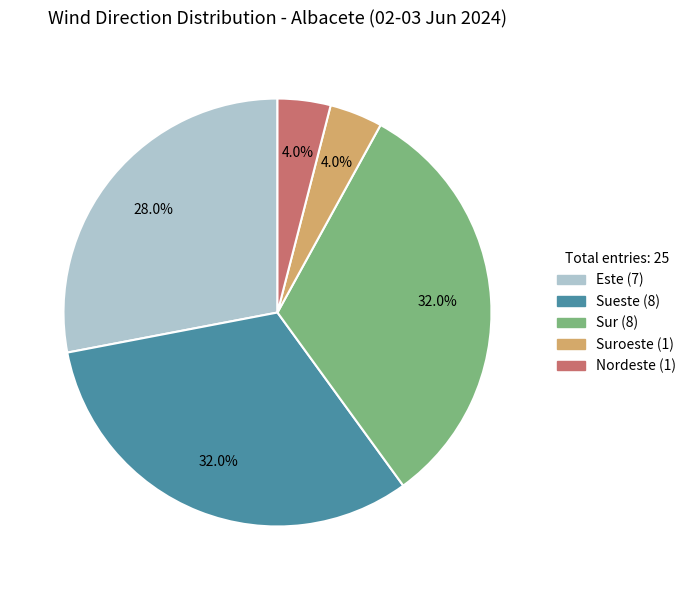

Does any single category account for the majority?

No